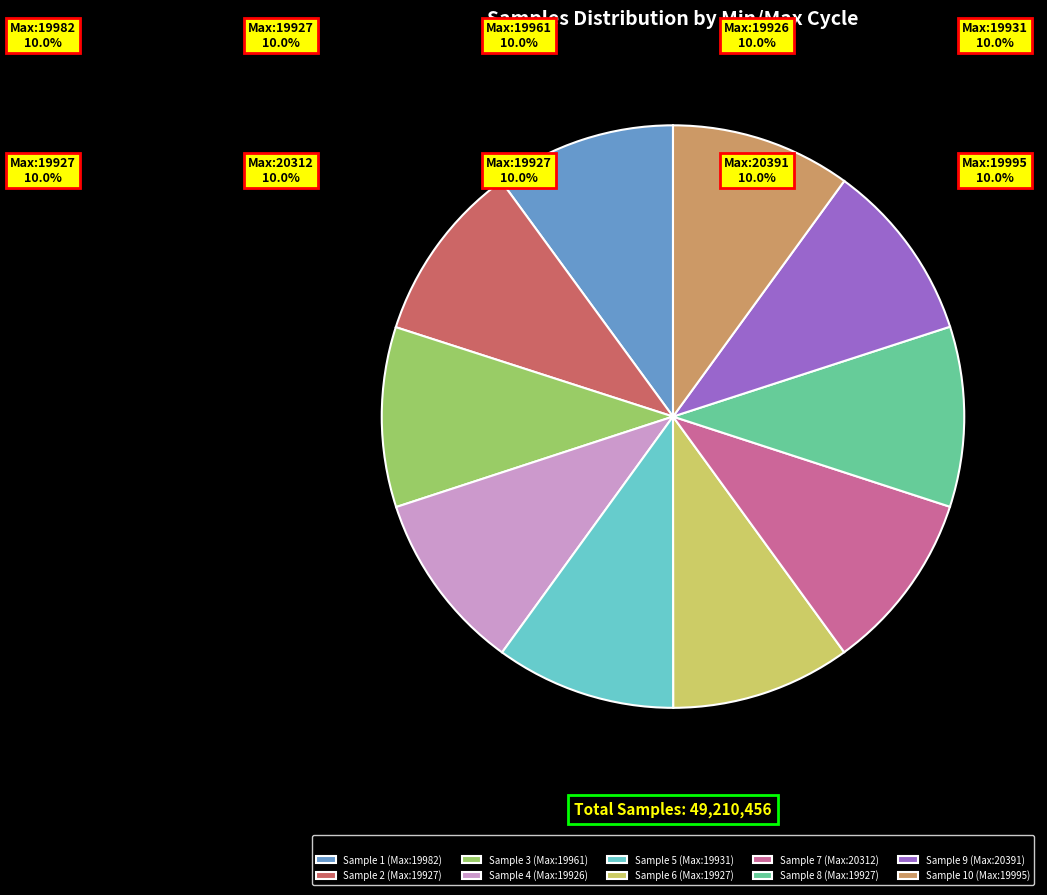

How many slices are in this pie chart?

10